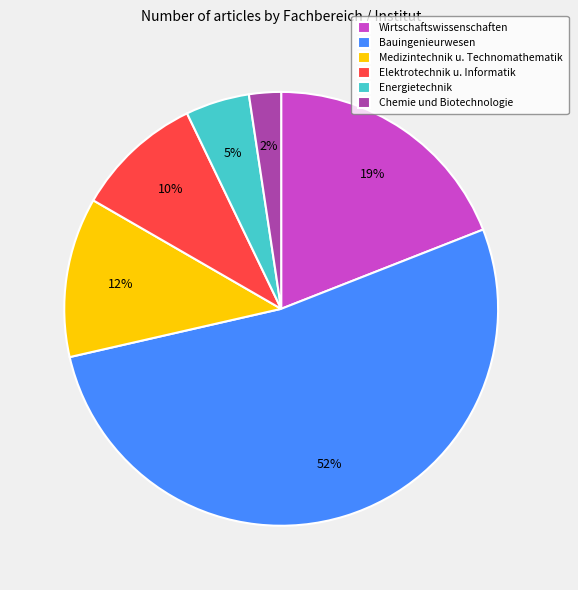

Is the sum of Bauingenieurwesen and Medizintechnik u. Technomathematik greater than half?

Yes